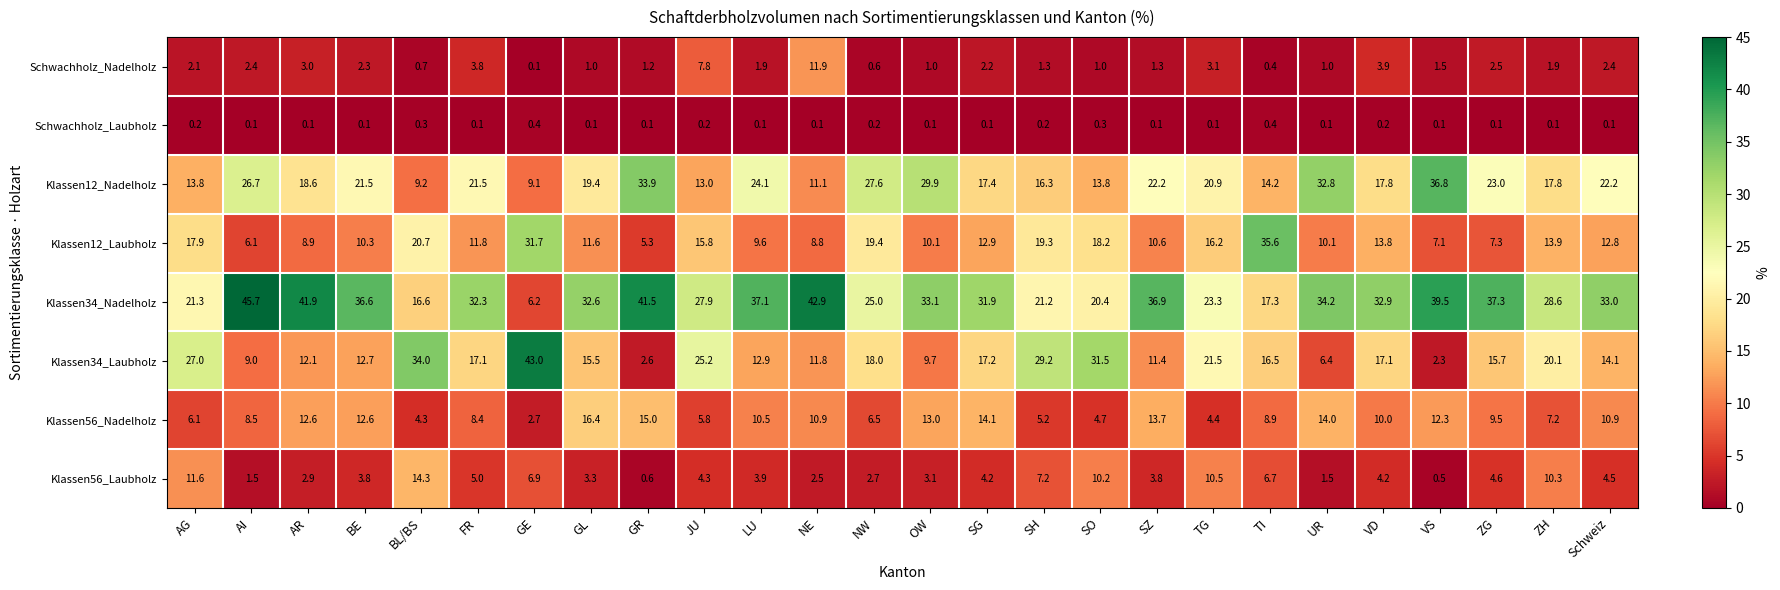

What is the smallest value displayed?

0.1